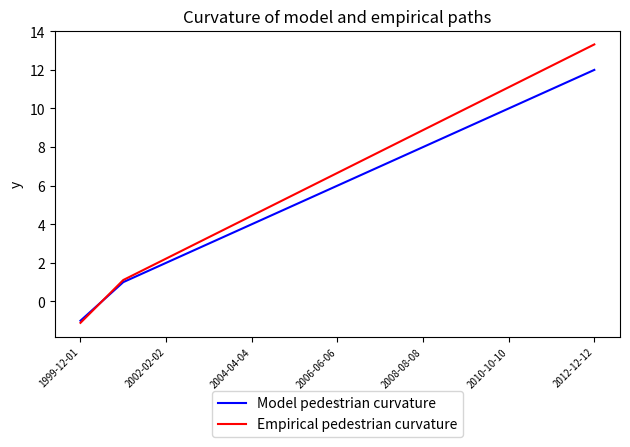

Rank the series by their maximum value, from lowest to highest.

Model pedestrian curvature, Empirical pedestrian curvature